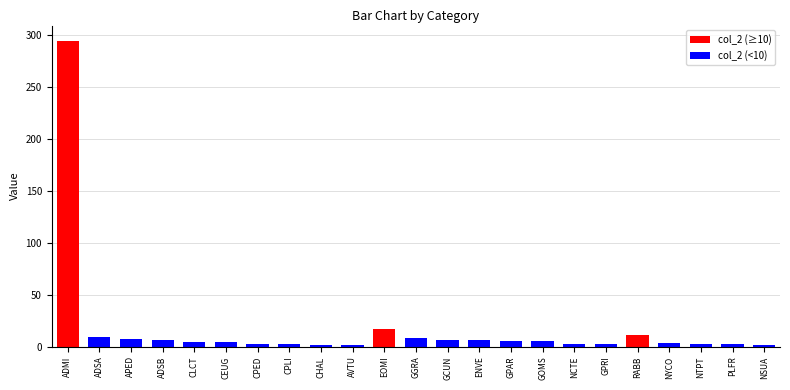

How many bars are there in total?

23